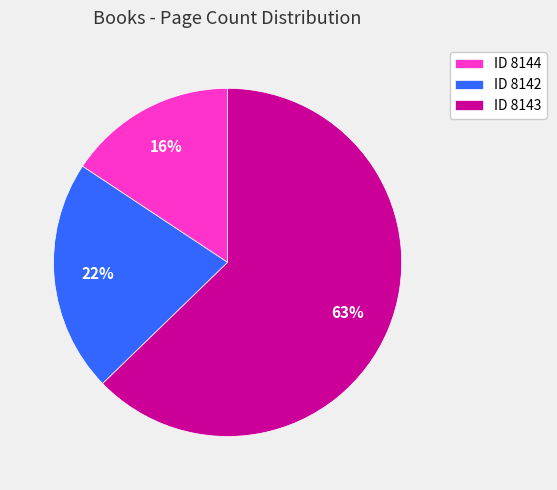

To the nearest percent, what is the average slice percentage?

33%